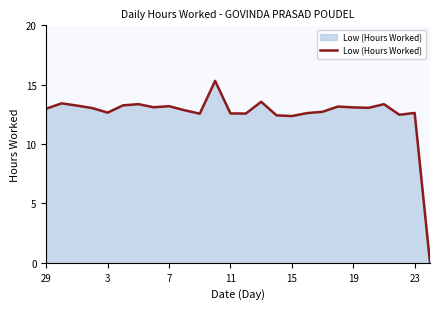

What is the greatest value displayed?

15.3